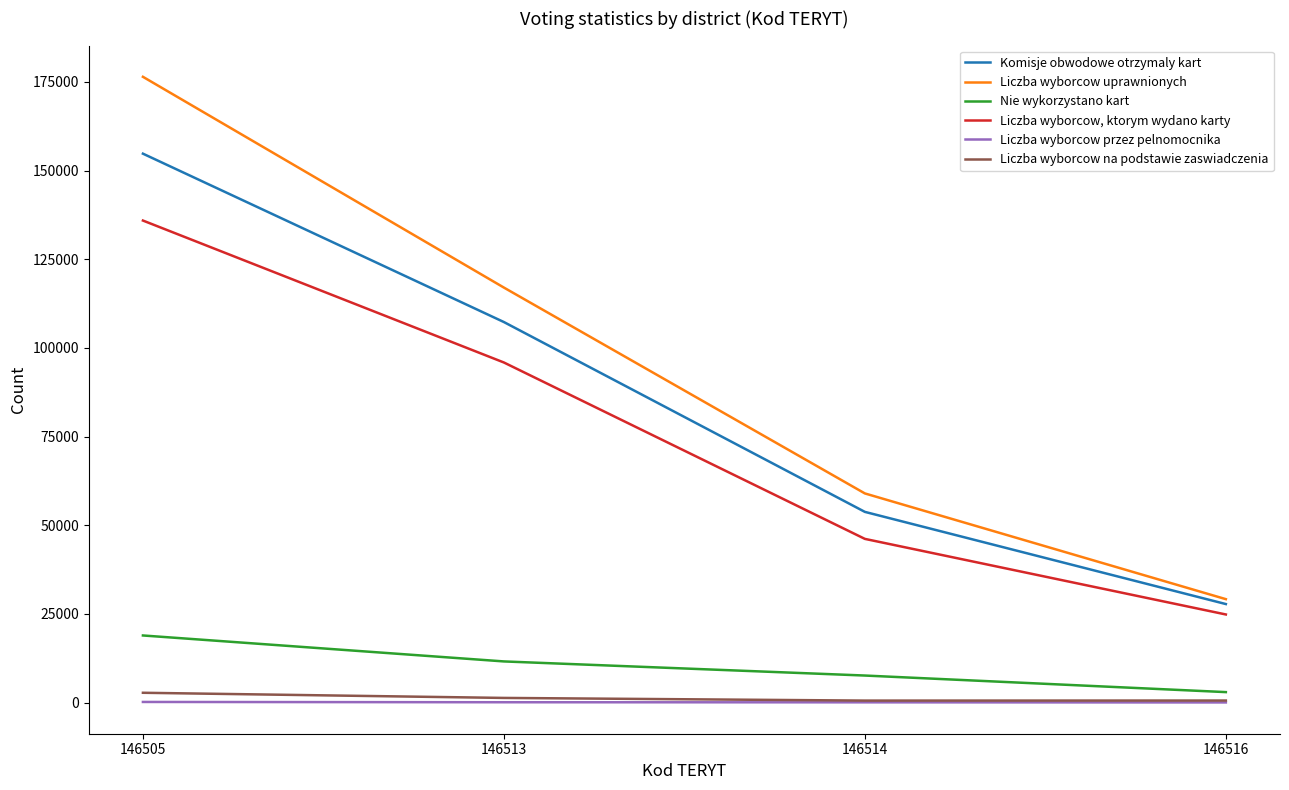

What are all the series names shown in the legend?

Komisje obwodowe otrzymaly kart, Liczba wyborcow uprawnionych, Nie wykorzystano kart, Liczba wyborcow, ktorym wydano karty, Liczba wyborcow przez pelnomocnika, Liczba wyborcow na podstawie zaswiadczenia